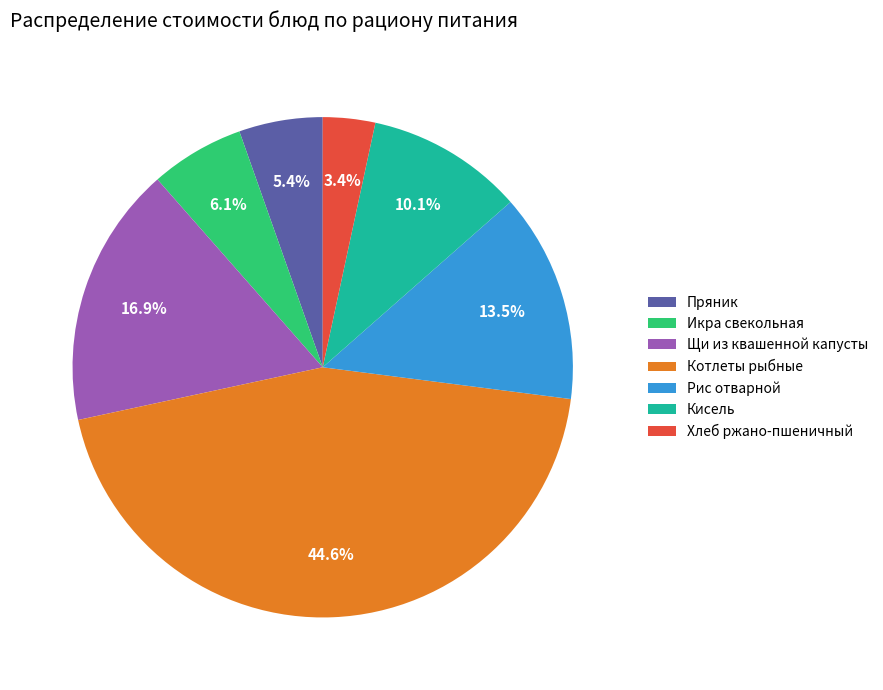

The Хлеб ржано-пшеничный slice represents 3% of the pie. True or false?

True